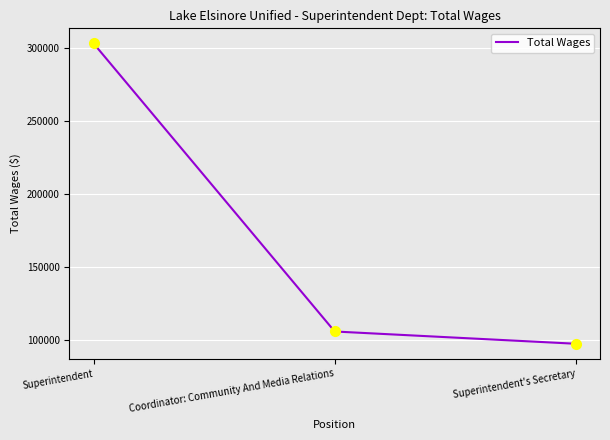

Count the number of categories in the chart.

3